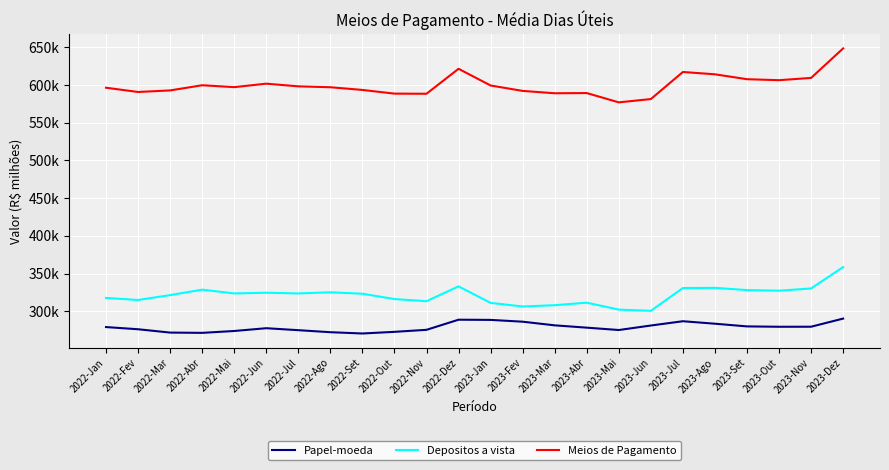

What are all the series names shown in the legend?

Papel-moeda, Depositos a vista, Meios de Pagamento